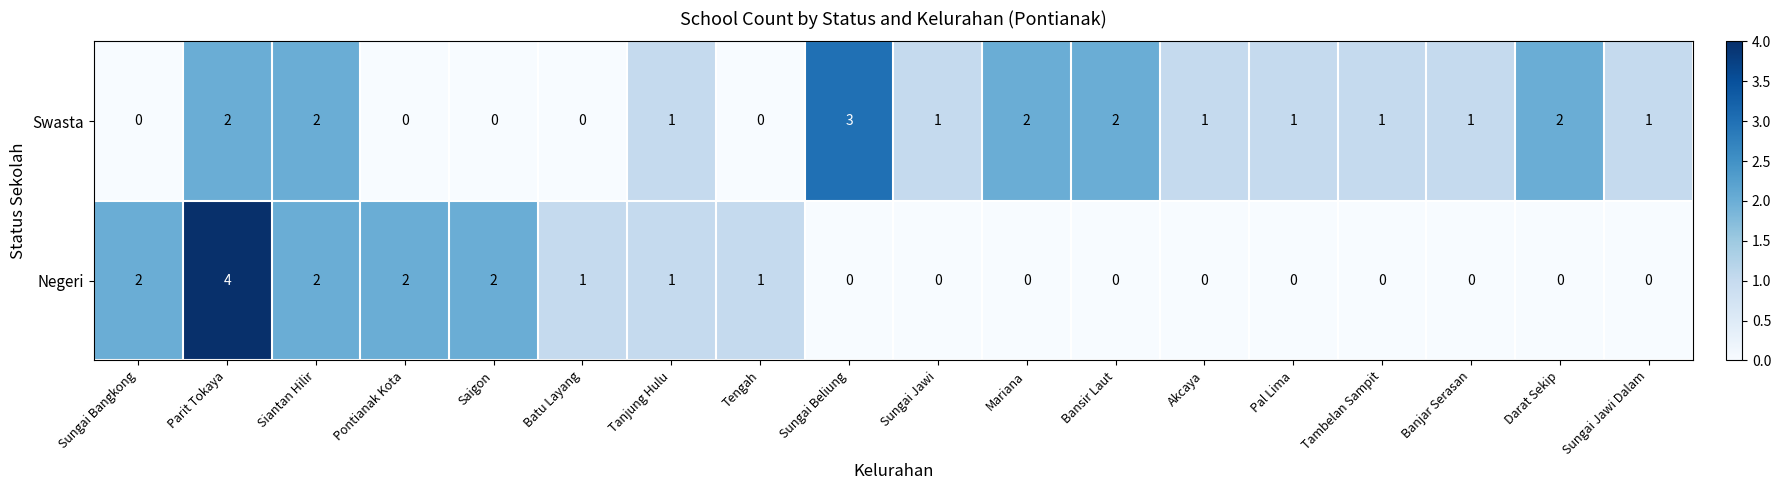

Which series changed the most between Pontianak Kota and Sungai Jawi?

Negeri